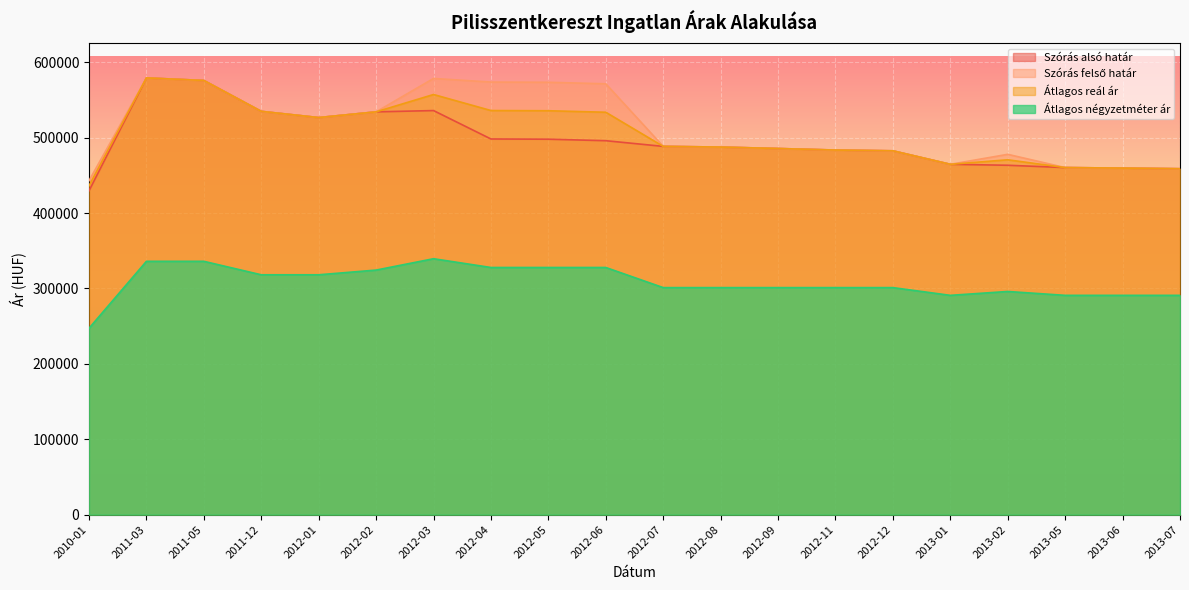

Reading right to left, what are all the values shown in this chart?

Szórás alsó határ: 2013-07=458856	2013-06=459686	2013-05=460399	2013-02=463454	2013-01=464725	2012-12=482616	2012-11=483629	2012-09=485668	2012-08=487596	2012-07=488500	2012-06=496028	2012-05=498023	2012-04=498310	2012-03=536000	2012-02=534294	2012-01=526716	2011-12=534964	2011-05=575918	2011-03=579324	2010-01=429576
Szórás felső határ: 2013-07=458856	2013-06=459686	2013-05=460399	2013-02=477952	2013-01=464725	2012-12=482616	2012-11=483629	2012-09=485668	2012-08=487596	2012-07=488500	2012-06=571522	2012-05=573517	2012-04=573804	2012-03=578606	2012-02=534294	2012-01=526716	2011-12=534964	2011-05=575918	2011-03=579324	2010-01=442954
Átlagos reál ár: 2013-07=458856	2013-06=459686	2013-05=460399	2013-02=470703	2013-01=464725	2012-12=482616	2012-11=483629	2012-09=485668	2012-08=487596	2012-07=488500	2012-06=533775	2012-05=535770	2012-04=536057	2012-03=557303	2012-02=534294	2012-01=526716	2011-12=534964	2011-05=575918	2011-03=579324	2010-01=436265
Átlagos négyzetméter ár: 2013-07=290909	2013-06=290909	2013-05=290909	2013-02=296035	2013-01=290909	2012-12=301162	2012-11=301162	2012-09=301162	2012-08=301162	2012-07=301162	2012-06=327853	2012-05=327853	2012-04=327853	2012-03=339481	2012-02=324418	2012-01=318181	2011-12=318181	2011-05=336046	2011-03=336046	2010-01=247217